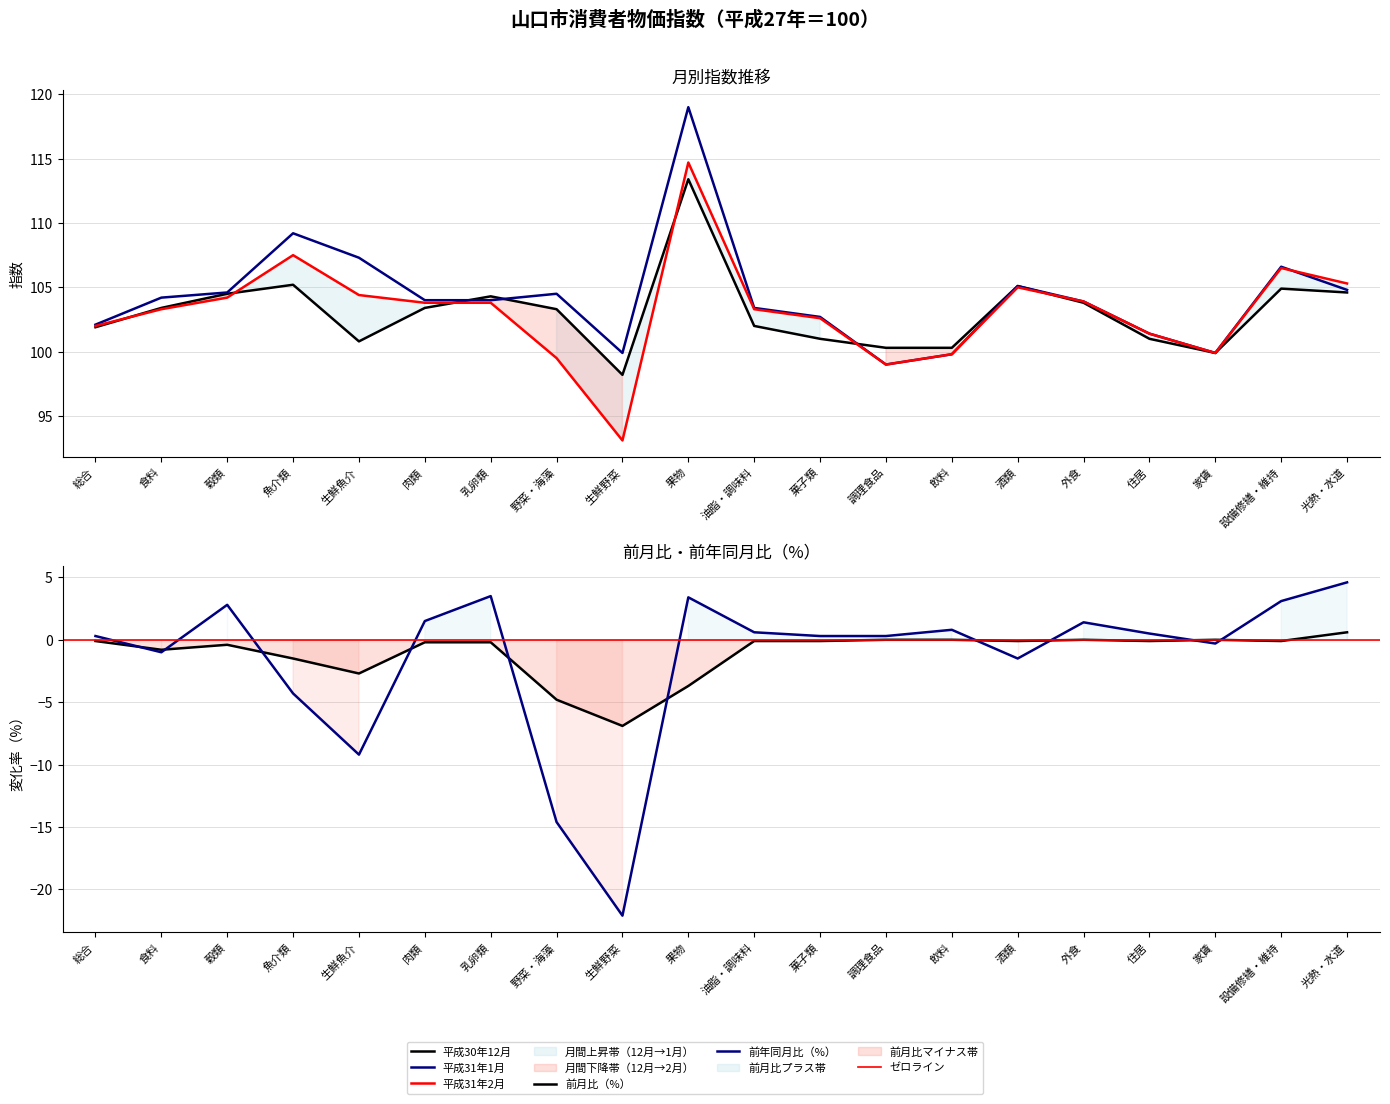

What position from the left is 飲料?

14